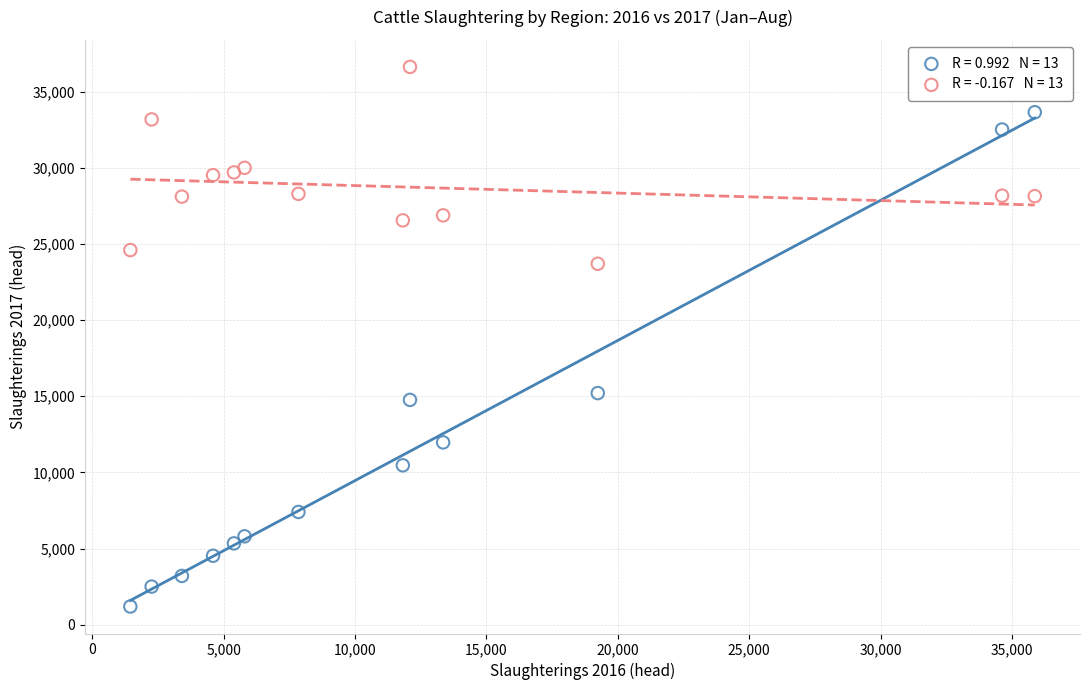

Across all series, what Y value is closest to 18910?

15207